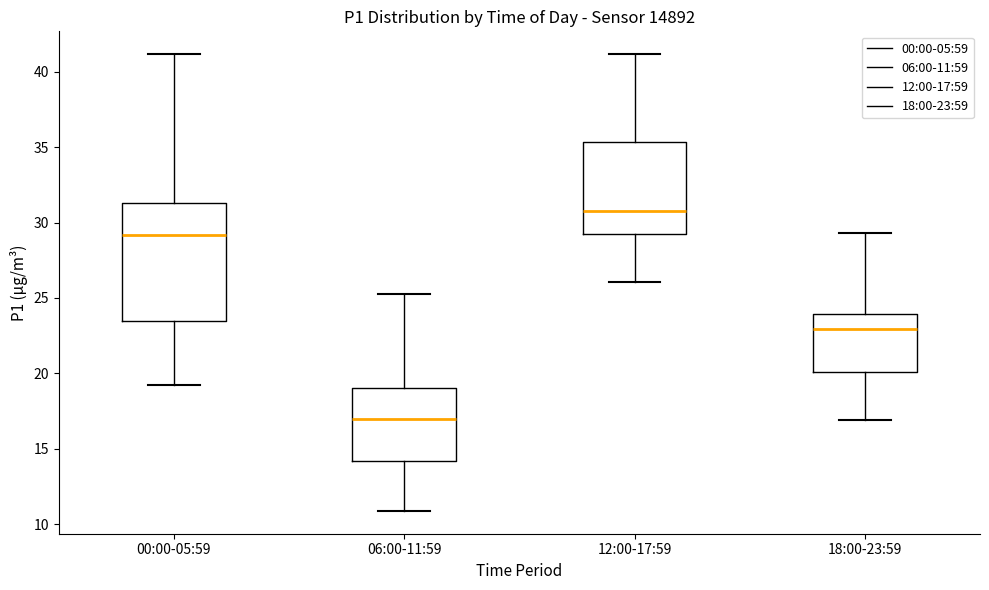

Comparing the boxes themselves (not the whiskers), which one is the tallest?

00:00-05:59